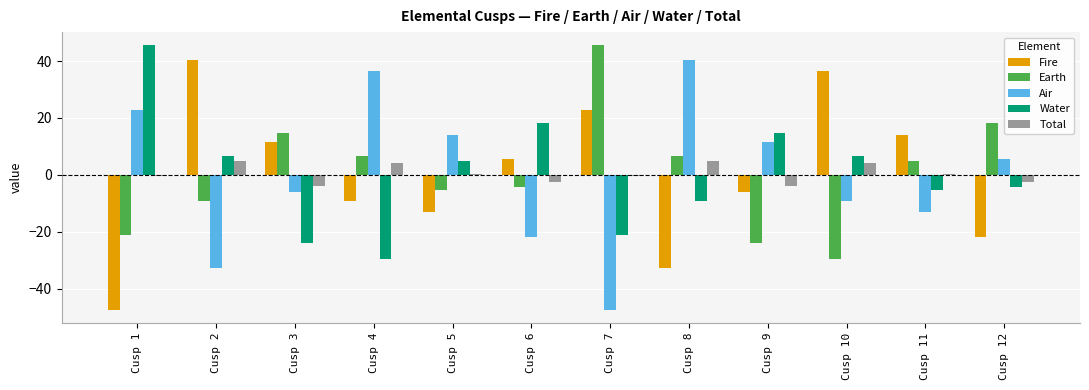

At how many categories does at least one series exceed 31?

6